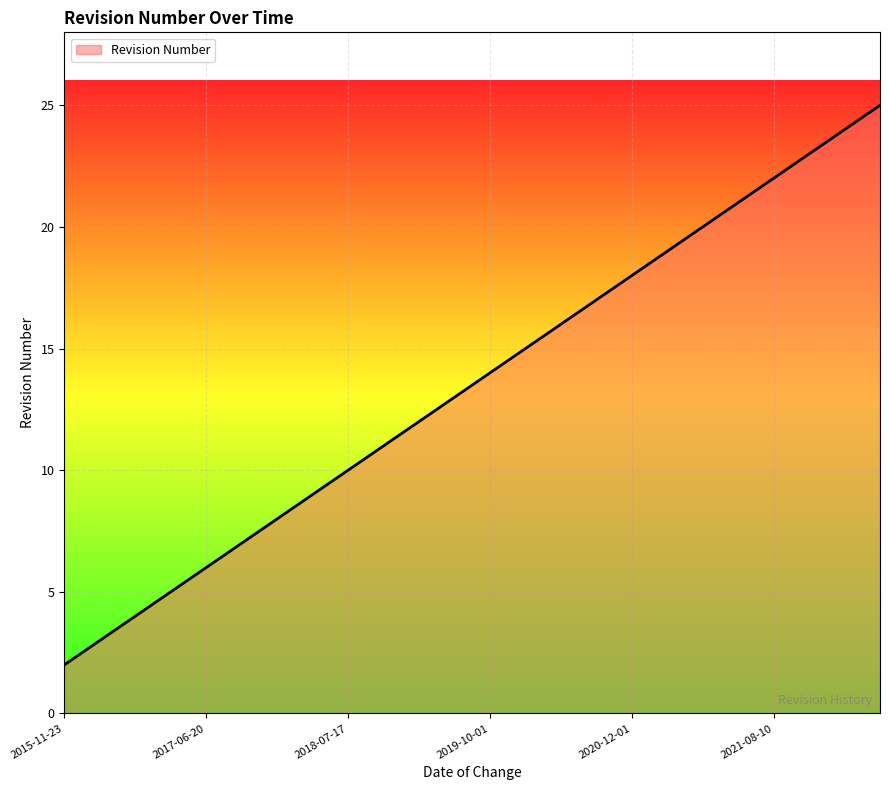

How many series are shown in this chart?

1